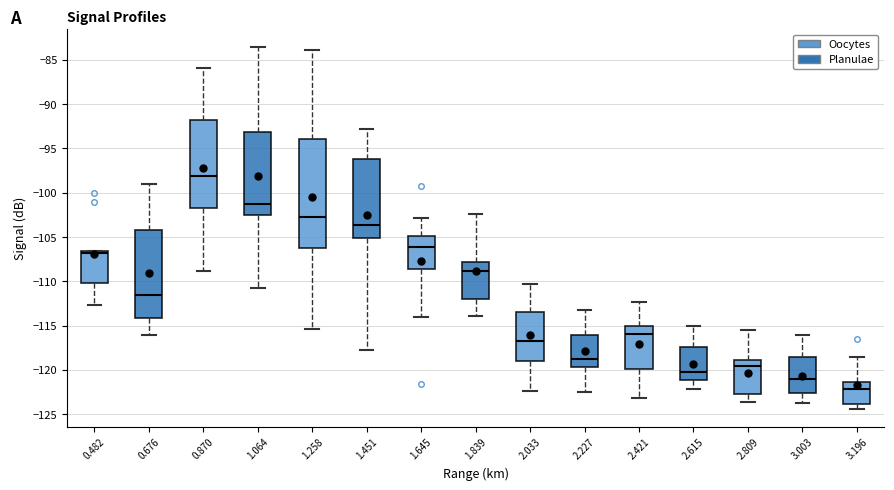

Where does the median line of the box at x = 1.839 sit on the y-axis? The values are not printed on the chart, so give them approximately, as read against the axis.

-109.0